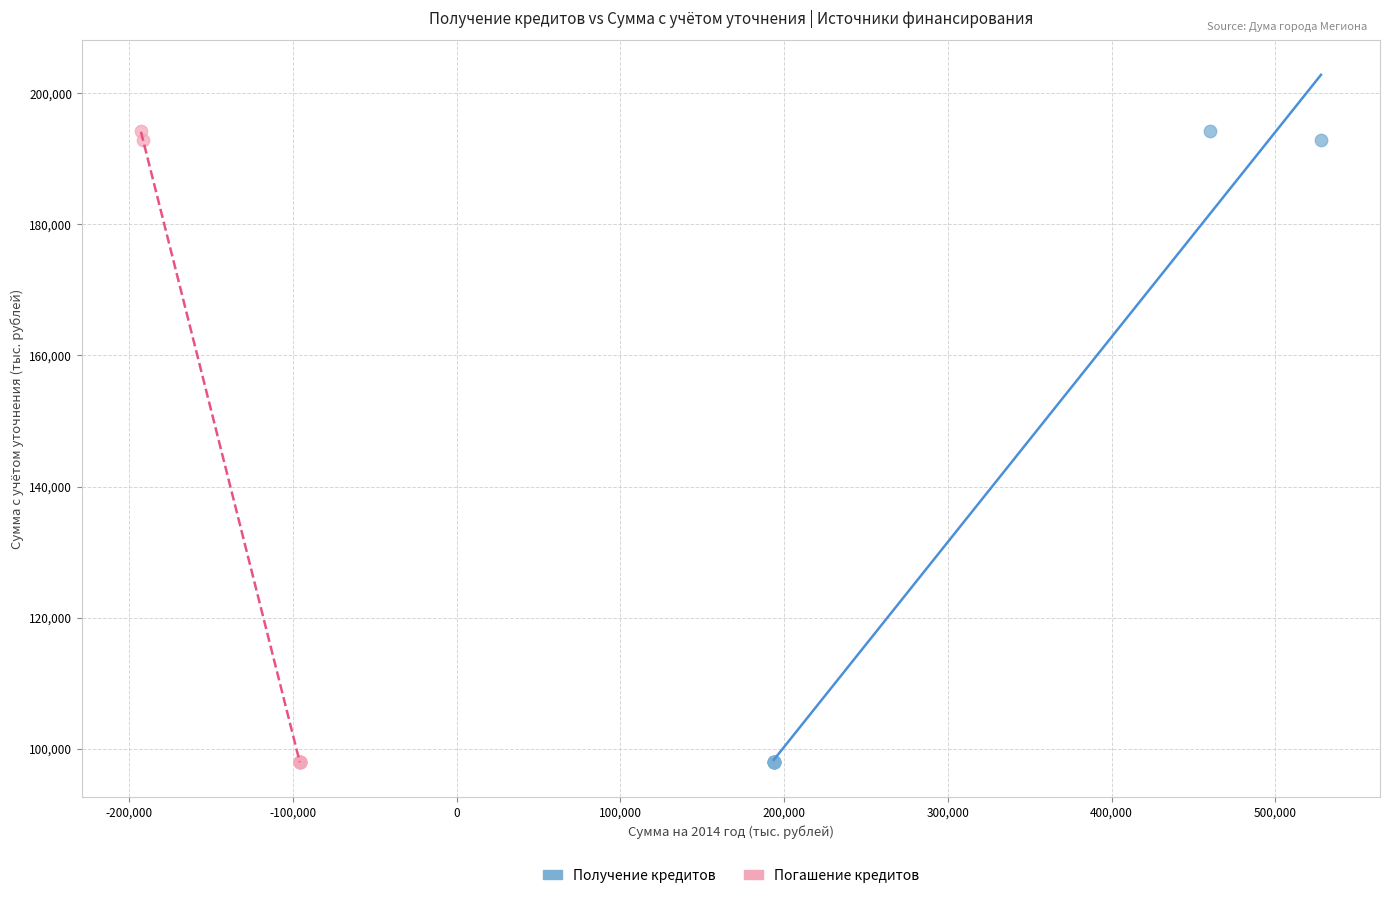

What are all the series names shown in the legend?

Получение кредитов, Погашение кредитов